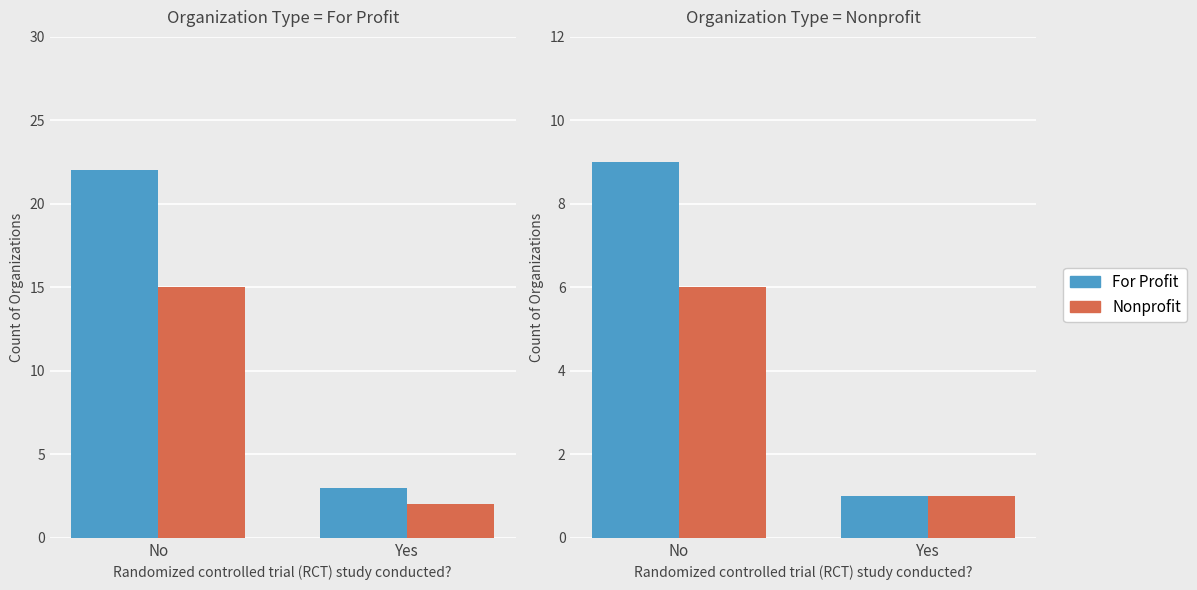

Are the bars grouped side by side (vs. stacked)?

Yes